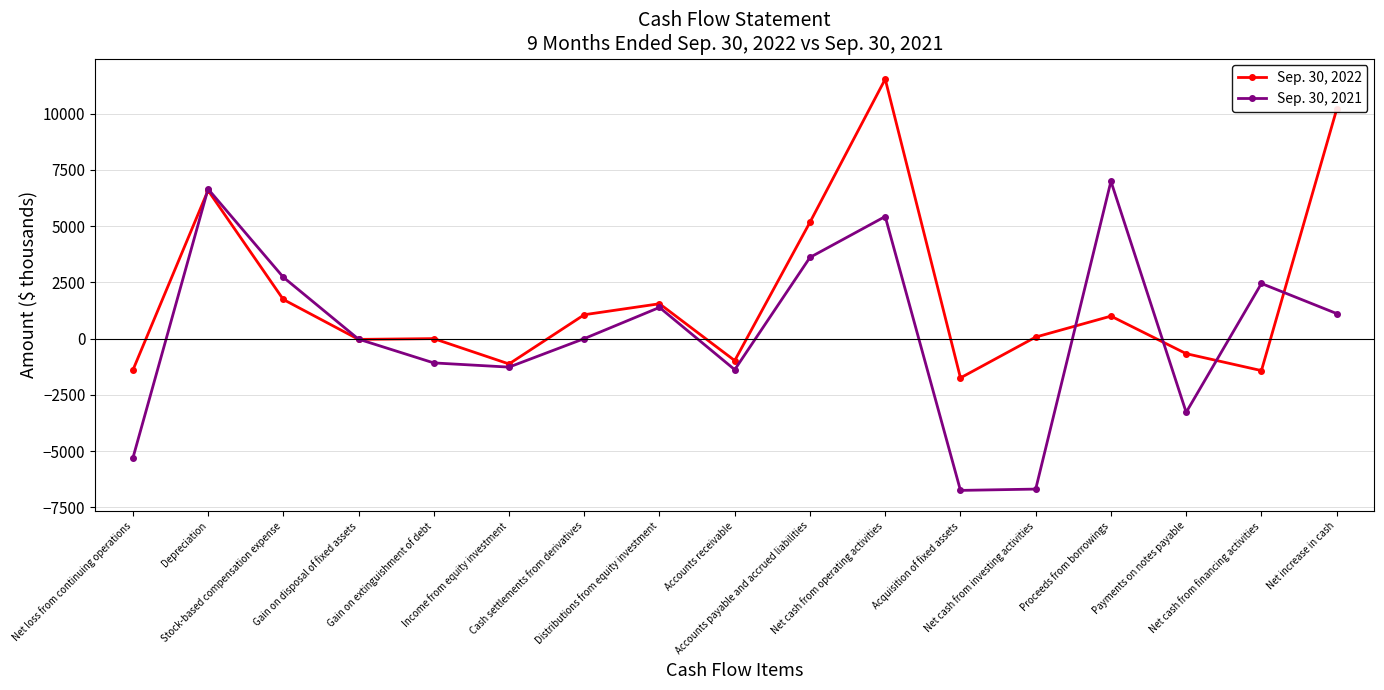

How many lines are shown in the chart?

2